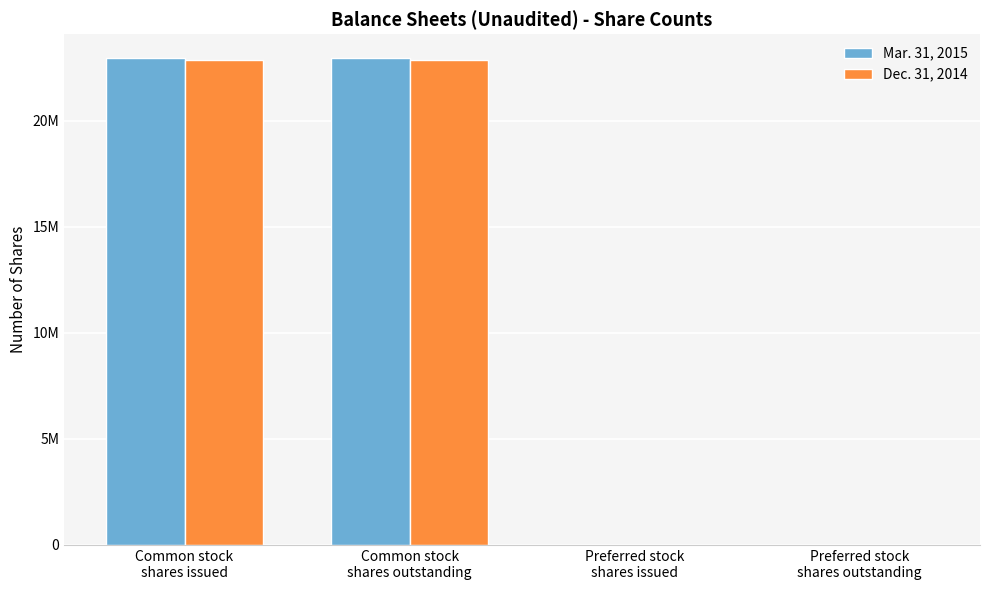

Are the bars grouped side by side (vs. stacked)?

Yes